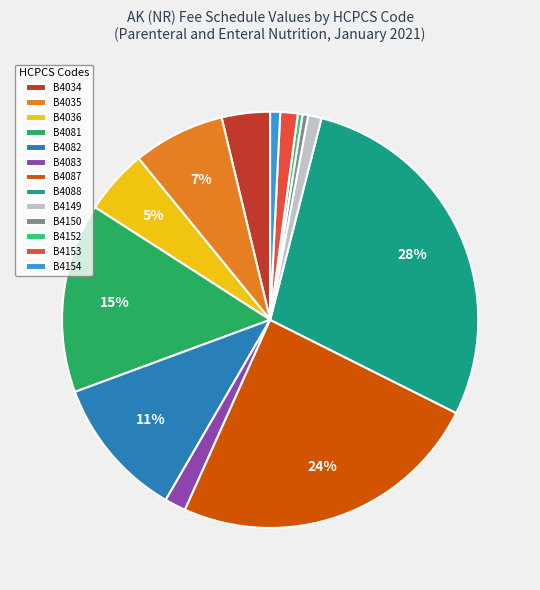

Count the number of slices in the pie.

13